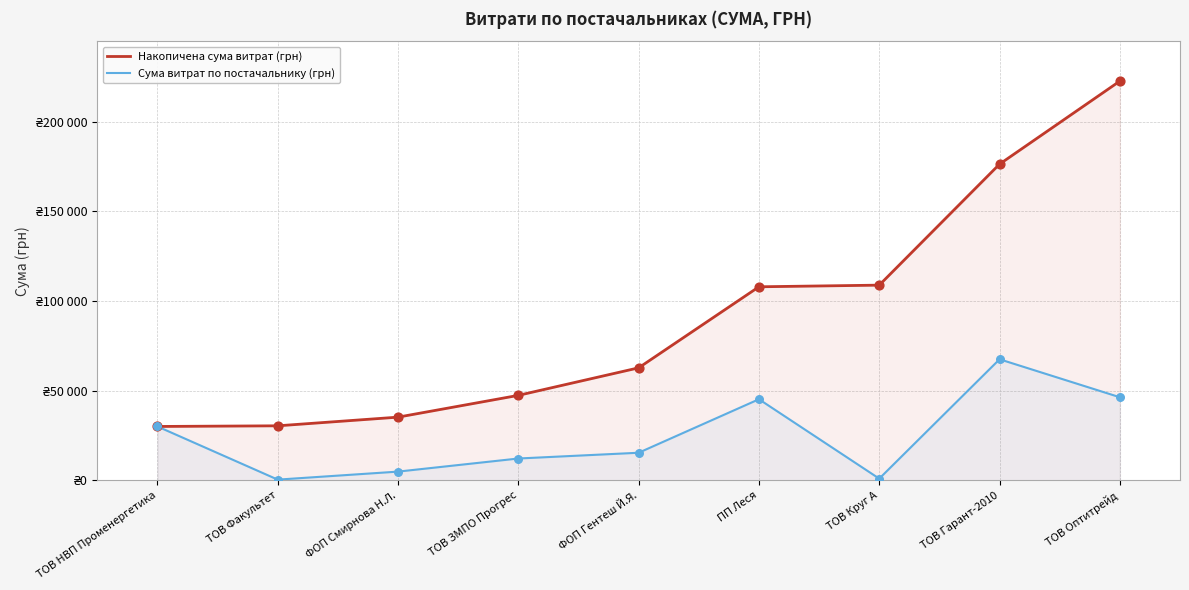

At which category is the sum across all series the highest?

ТОВ Оптитрейд